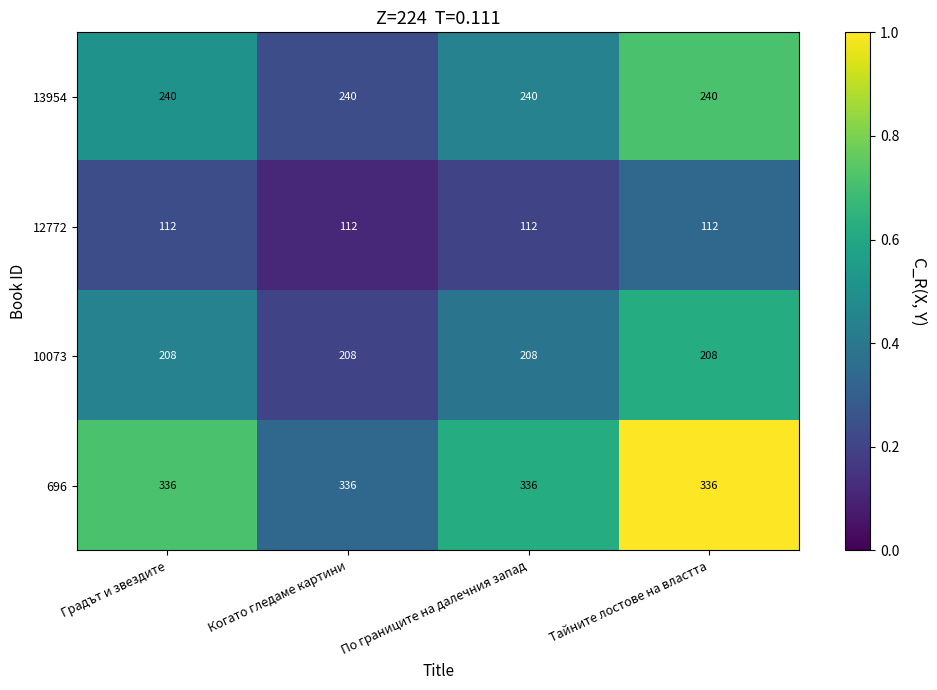

What is the maximum value shown in the chart?

336